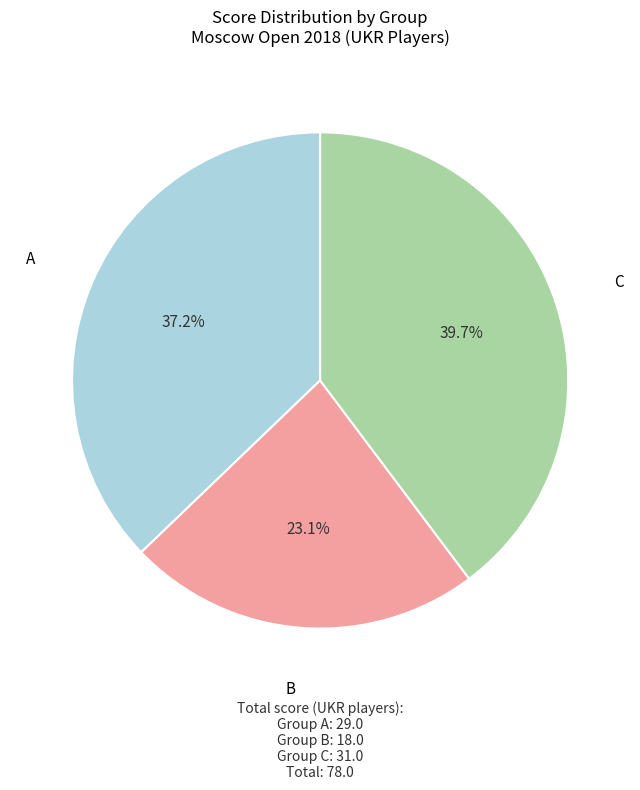

Does any single category account for the majority?

No